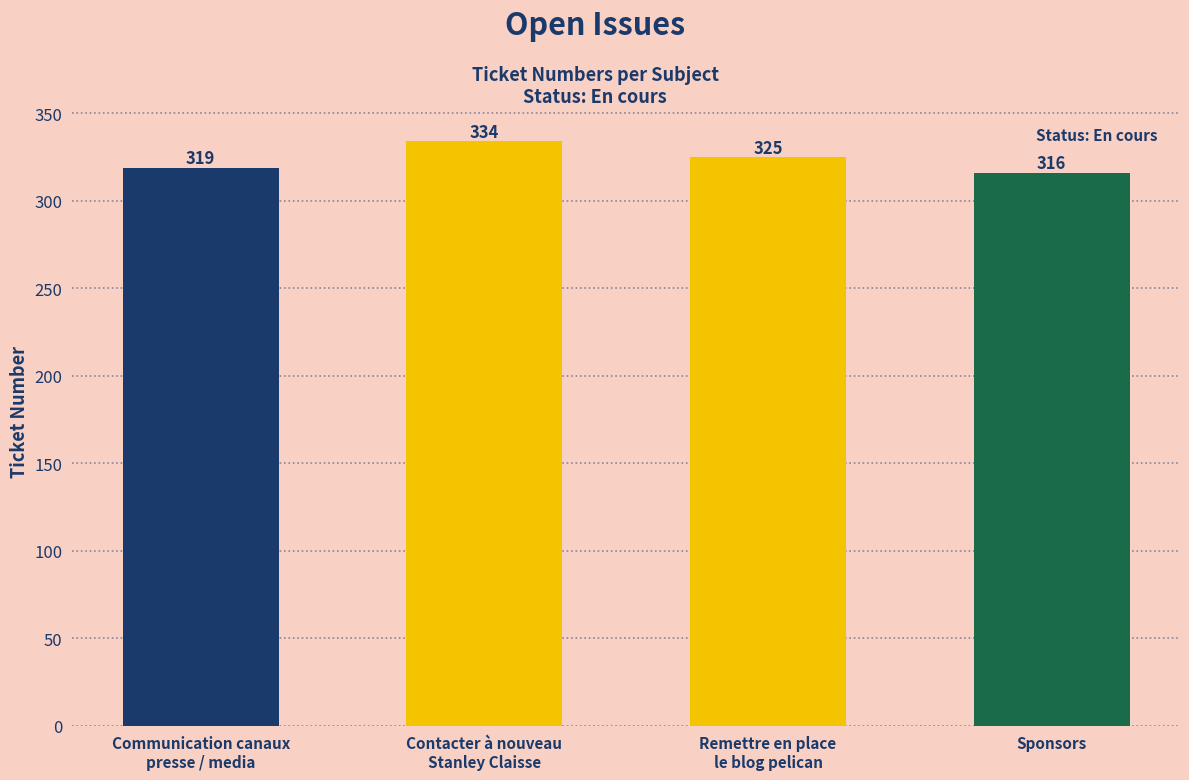

The chart shows a value of 554 at Contacter à nouveau
Stanley Claisse. True or false?

False